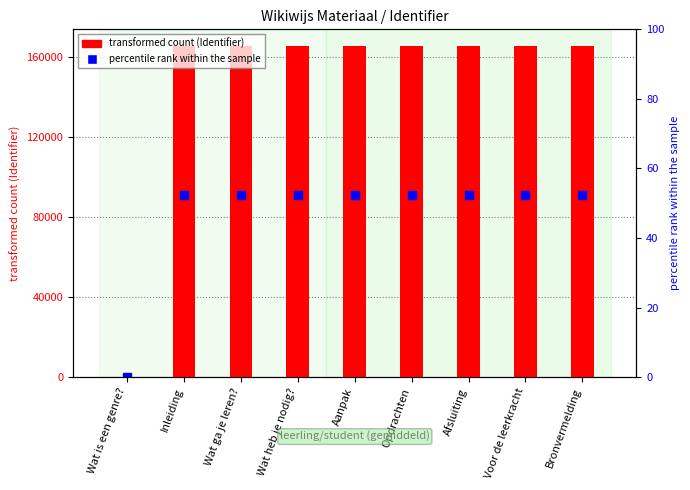

Which series reaches the minimum Y coordinate?

Identifier (numeric)